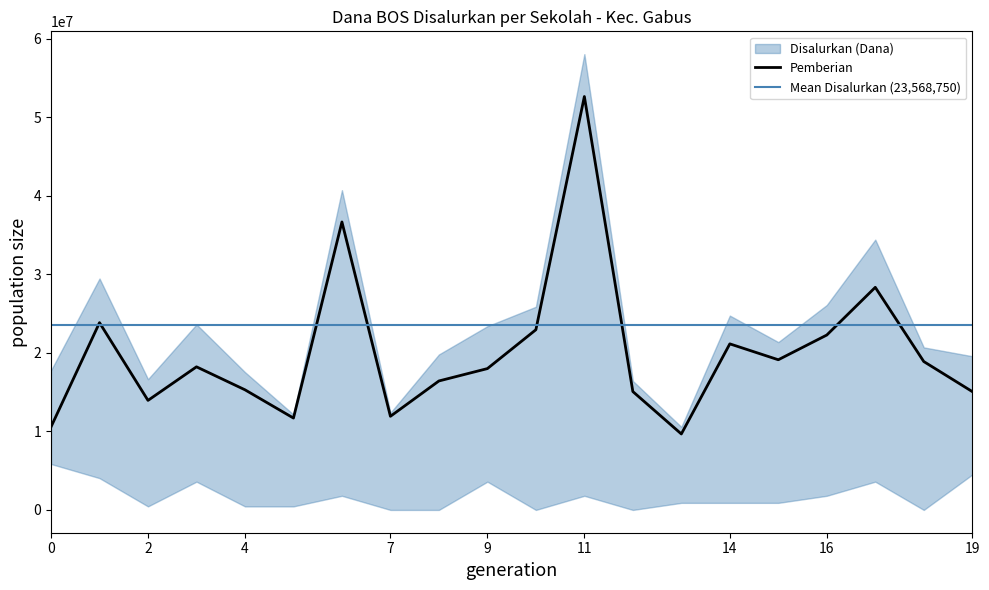

What is the minimum value for Pemberian?

9675000